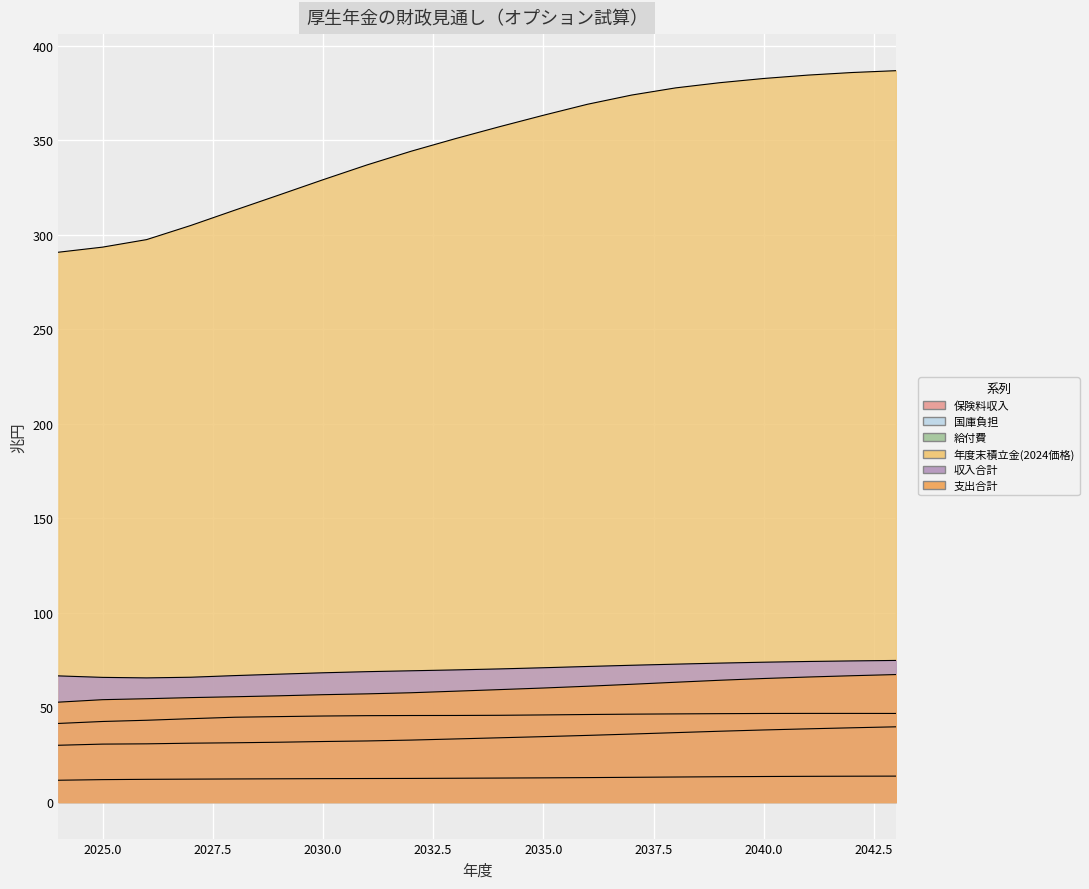

How many data points does each series have?

20